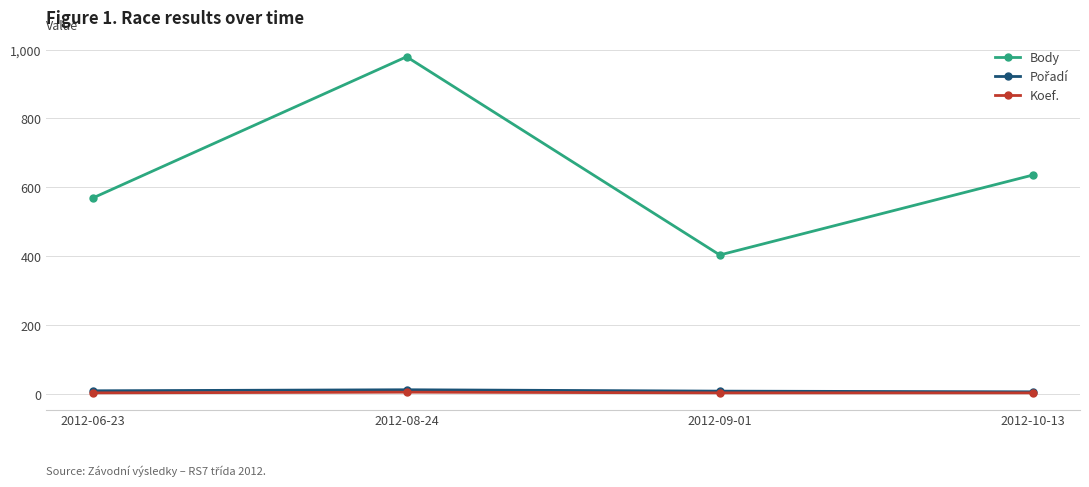

What is the label of the 1st point from the right?

2012-10-13